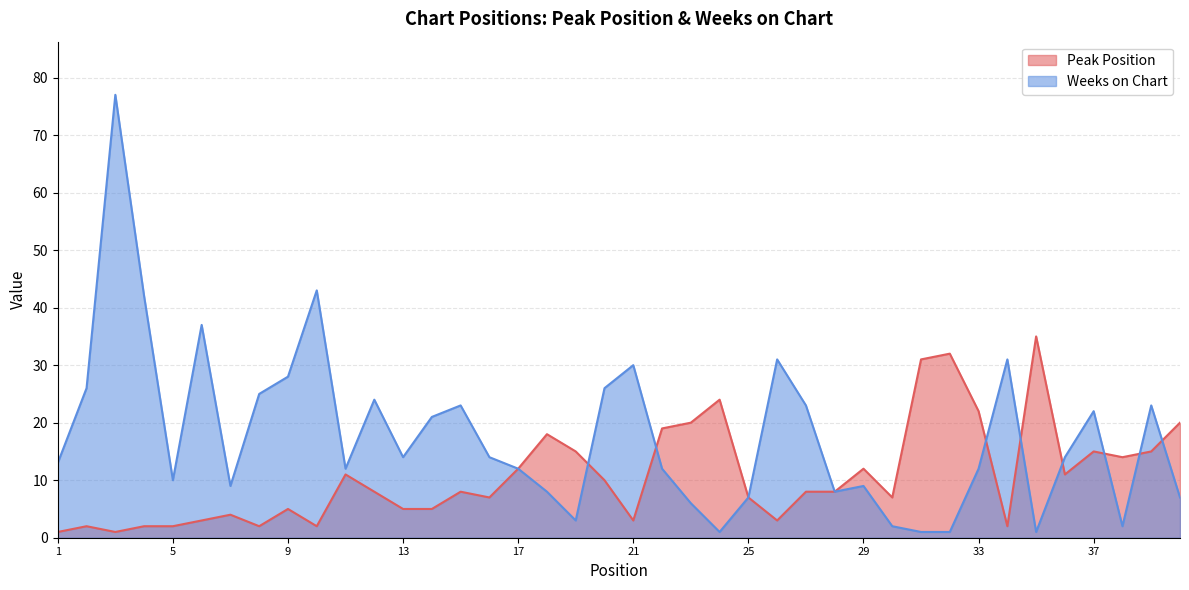

In Peak Position, how many points are lower than both neighbors (excluding endpoints)?

10